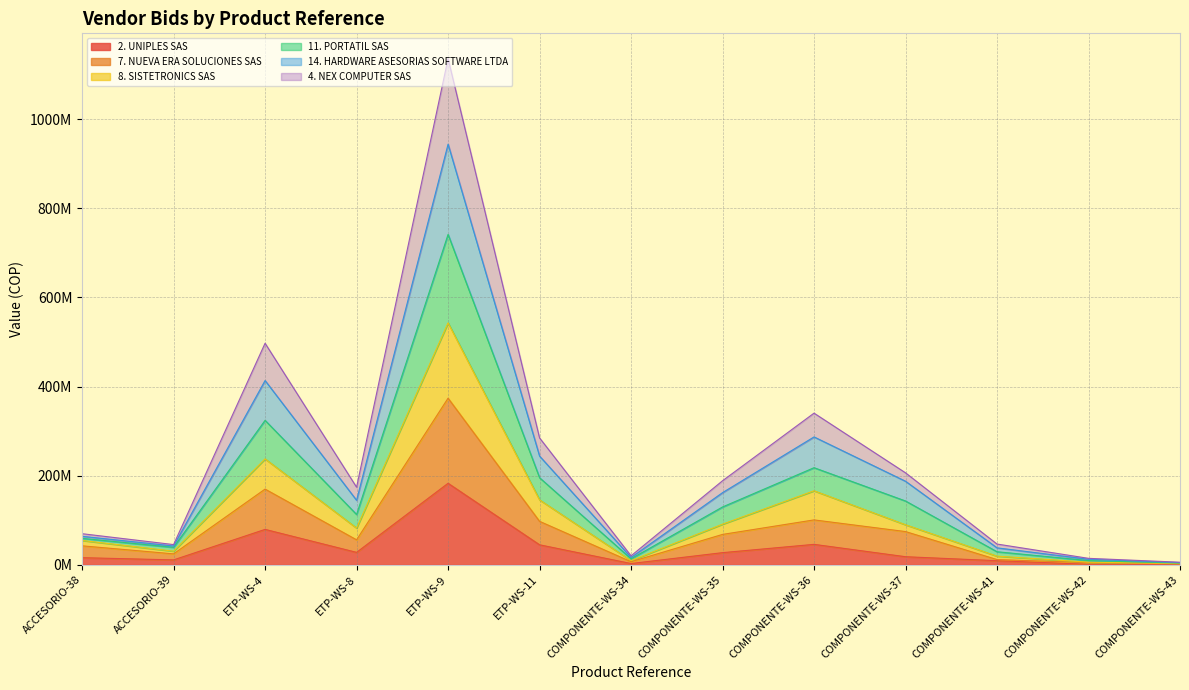

List the series in order of their overall mean, lowest first.

2. UNIPLES SAS, 7. NUEVA ERA SOLUCIONES SAS, 8. SISTETRONICS SAS, 4. NEX COMPUTER SAS, 11. PORTATIL SAS, 14. HARDWARE ASESORIAS SOFTWARE LTDA